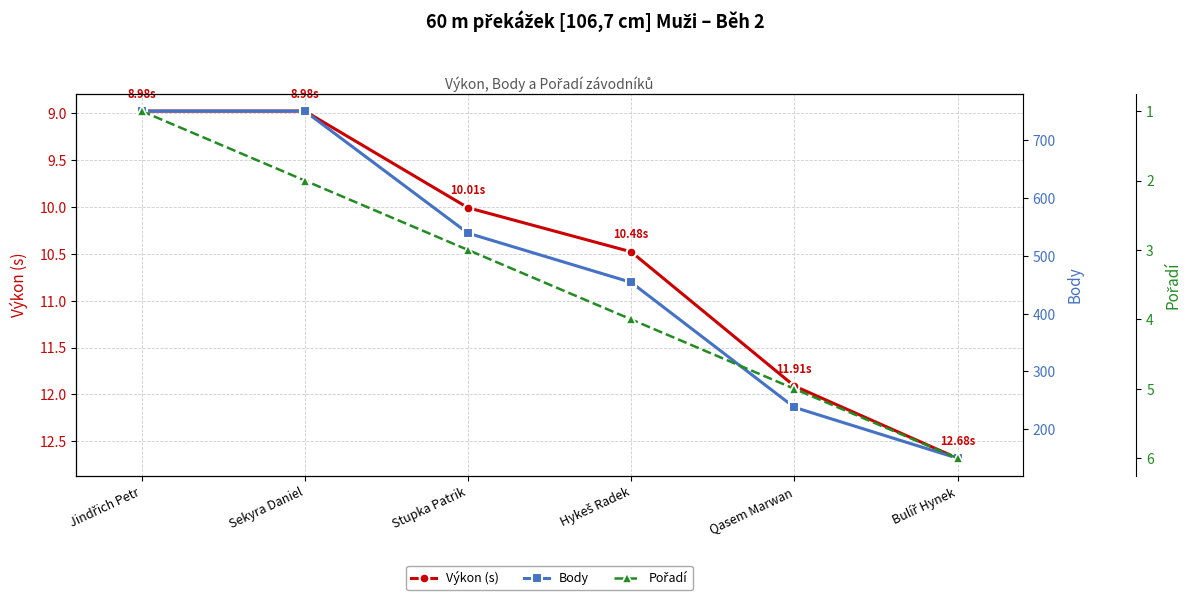

Which category has the lowest value across all series?

Jindřich Petr